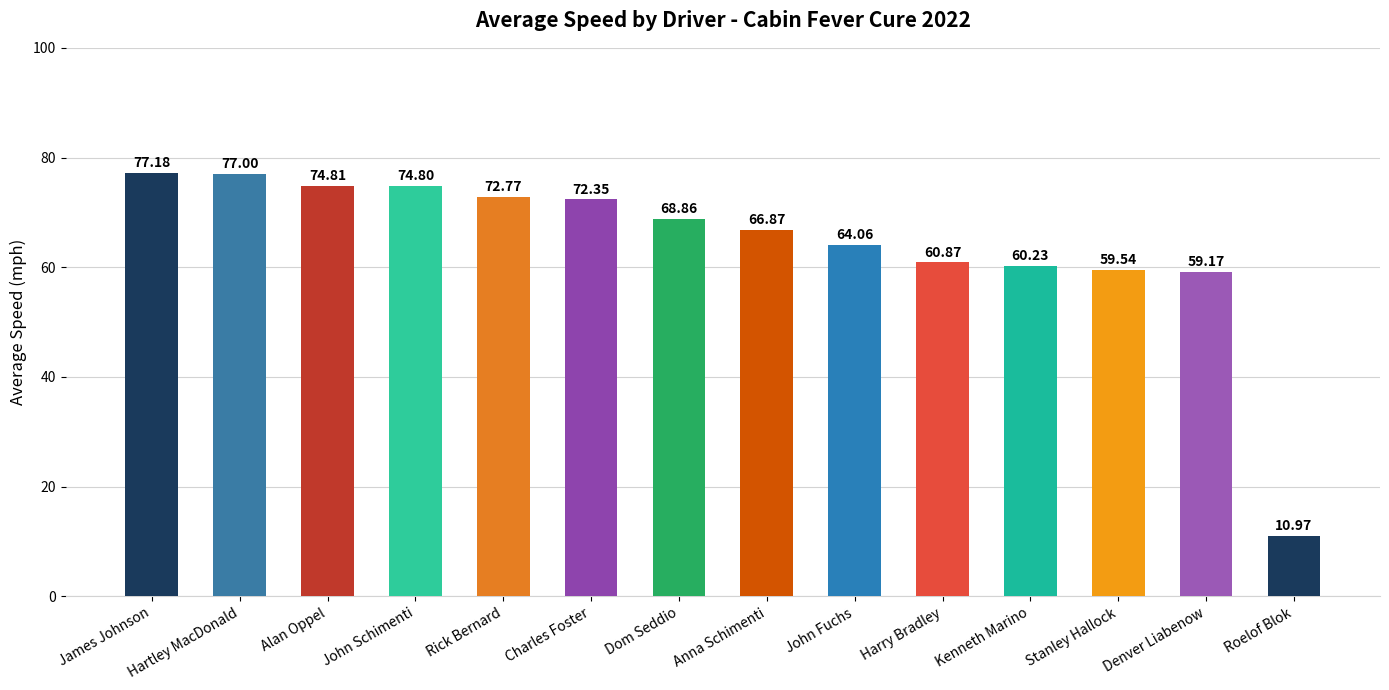

What is the difference between the second highest and second lowest values?

17.8